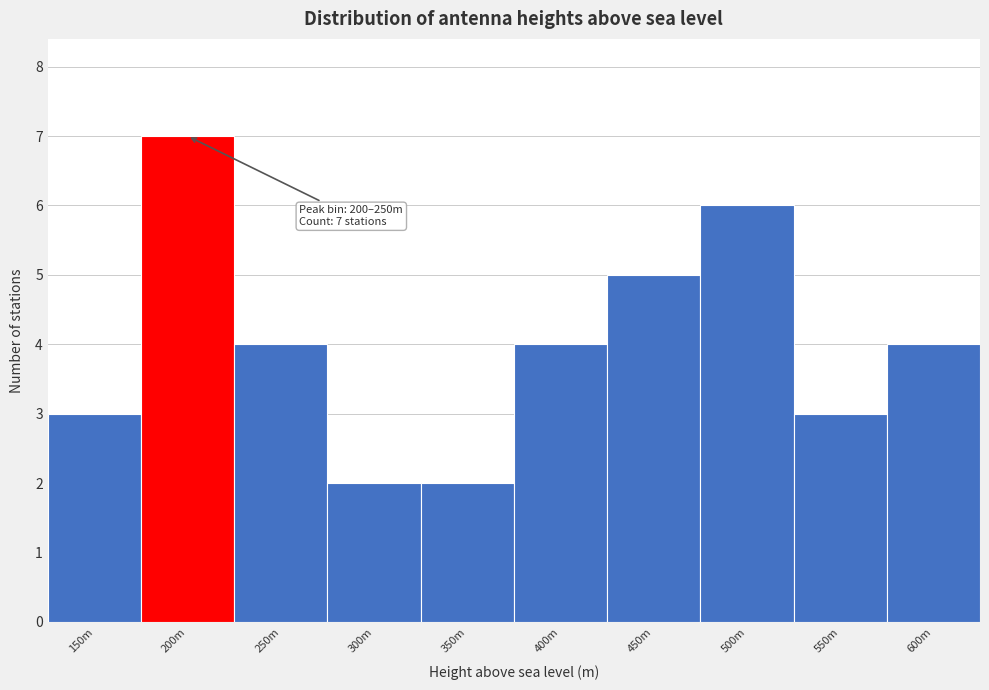

Reading left to right, extract all data points from this chart.

150m=3	200m=7	250m=4	300m=2	350m=2	400m=4	450m=5	500m=6	550m=3	600m=4